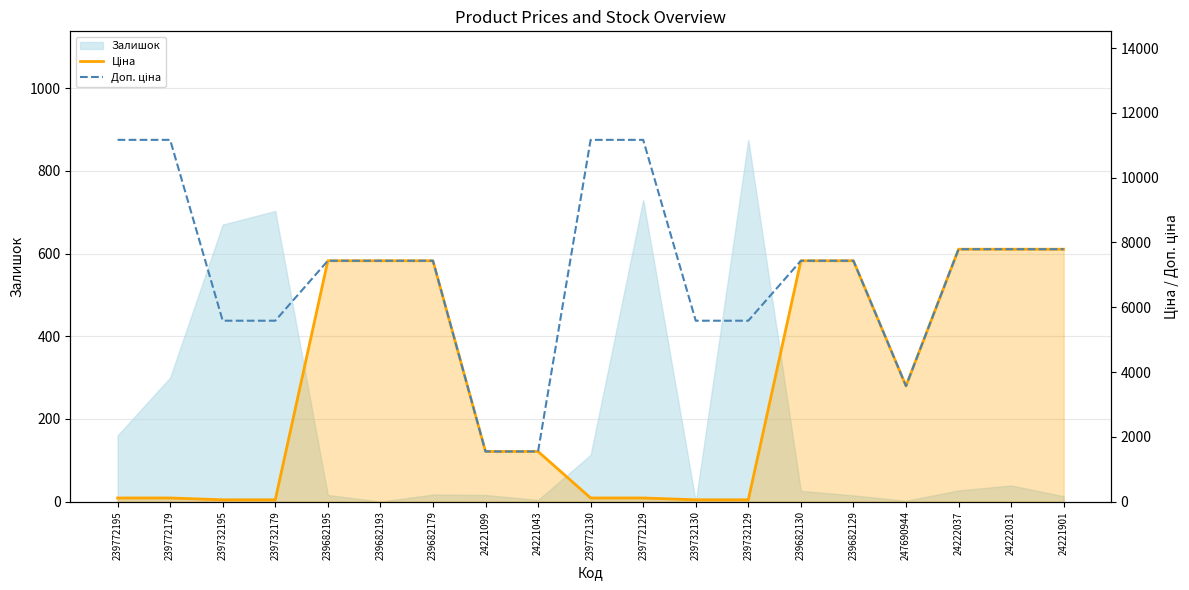

Is the value of Доп. ціна at 239682193 greater than the value of Ціна at 24222031?

No